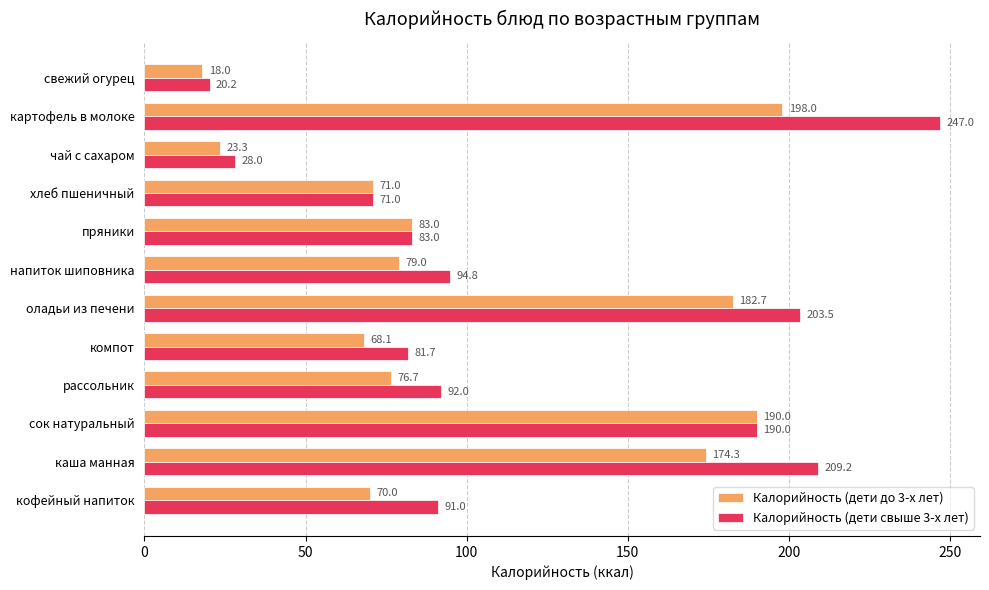

Count the number of categories in the chart.

12